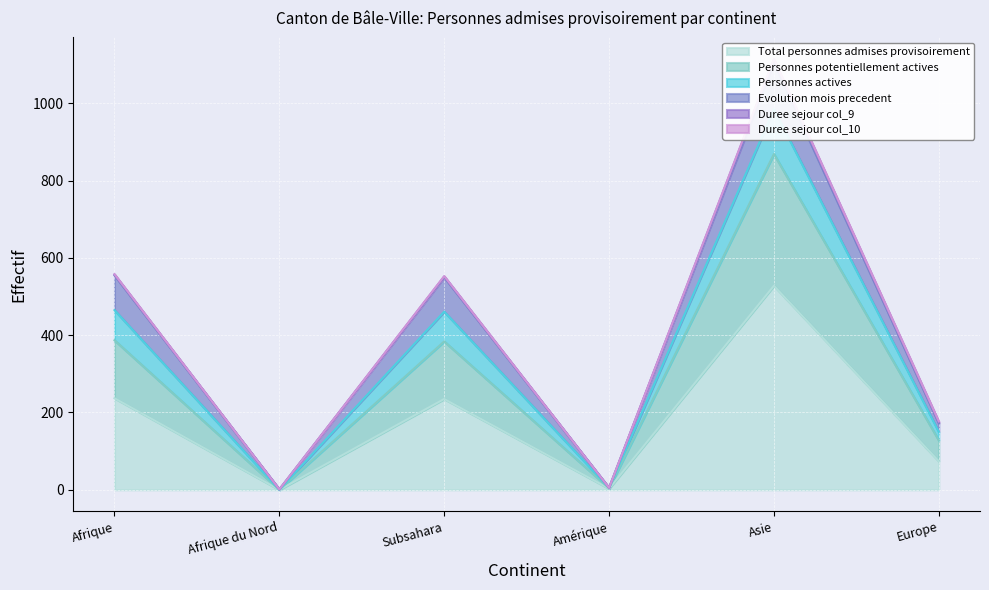

The Total personnes admises provisoirement series shows 126 at Afrique. True or false?

False